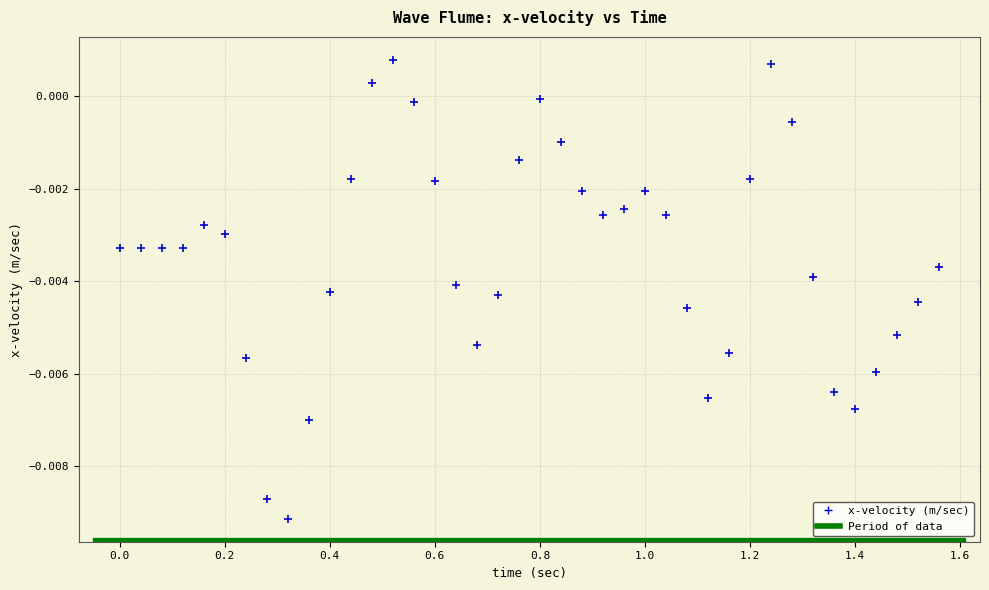

What is the range of X values (max minus min)?

1.6